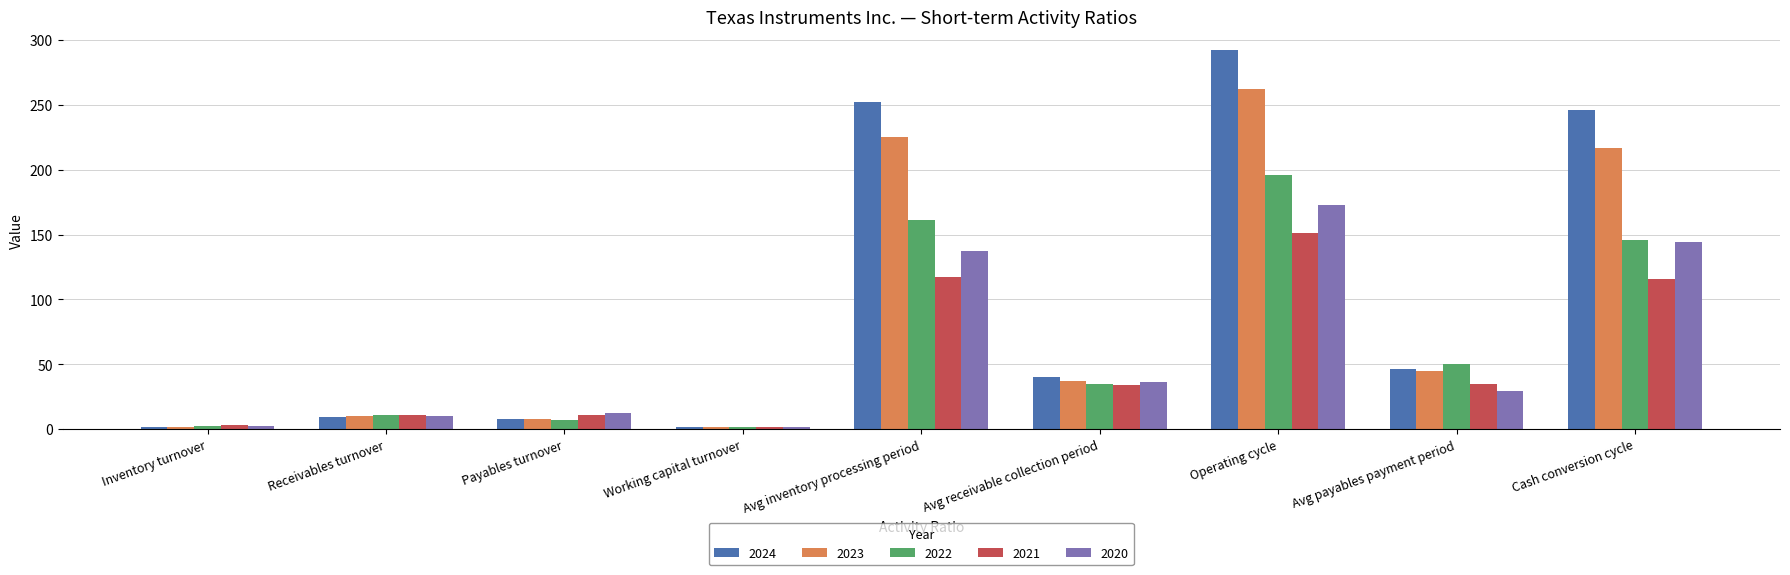

What is the value of the 2023 bar at the 1st from the left?

1.6